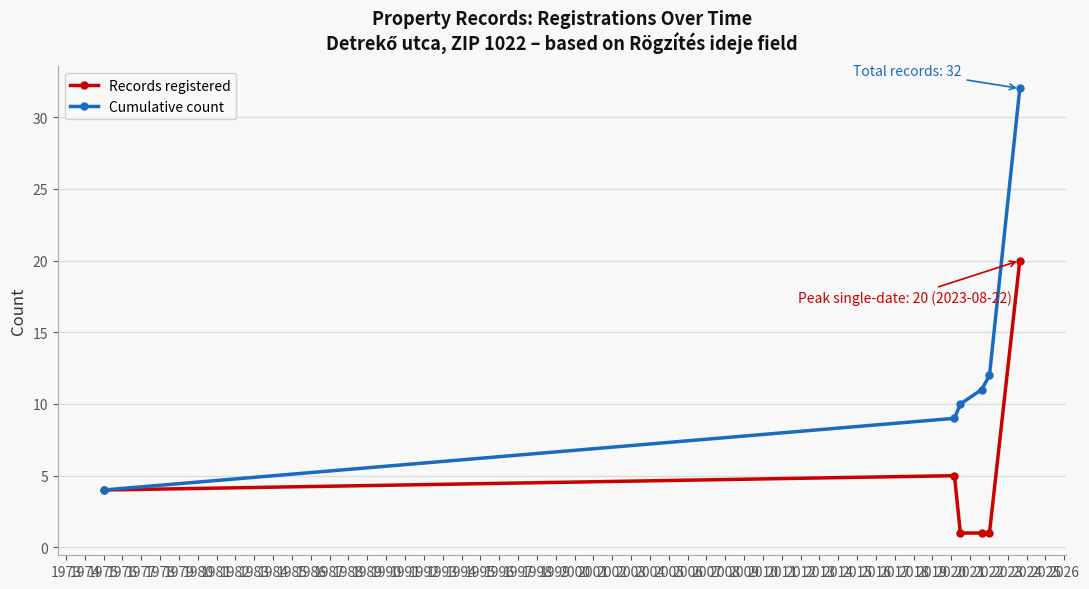

What is the maximum value shown in the chart?

32